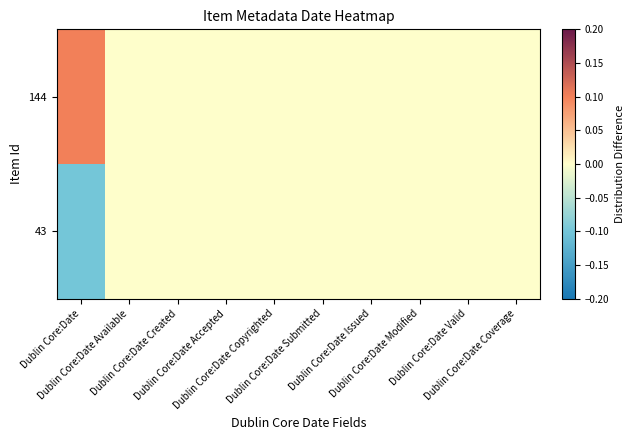

Reading right to left, extract all data points from this chart.

144: Dublin Core:Date Coverage=0.0	Dublin Core:Date Valid=0.0	Dublin Core:Date Modified=0.0	Dublin Core:Date Issued=0.0	Dublin Core:Date Submitted=0.0	Dublin Core:Date Copyrighted=0.0	Dublin Core:Date Accepted=0.0	Dublin Core:Date Created=0.0	Dublin Core:Date Available=0.0	Dublin Core:Date=0.1
43: Dublin Core:Date Coverage=0.0	Dublin Core:Date Valid=0.0	Dublin Core:Date Modified=0.0	Dublin Core:Date Issued=0.0	Dublin Core:Date Submitted=0.0	Dublin Core:Date Copyrighted=0.0	Dublin Core:Date Accepted=0.0	Dublin Core:Date Created=0.0	Dublin Core:Date Available=0.0	Dublin Core:Date=-0.1